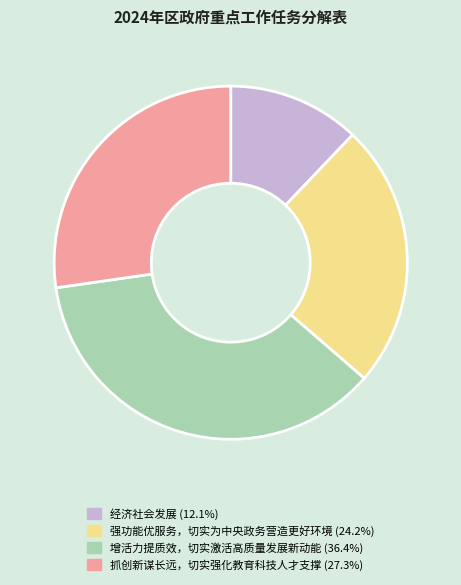

Which slice is the largest?

增活力提质效，切实激活高质量发展新动能